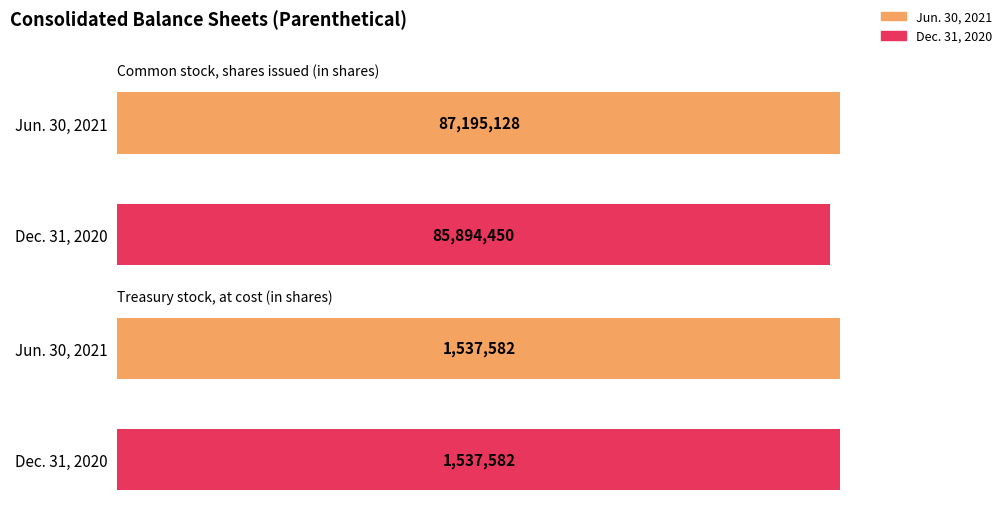

Reading left to right, extract all data points from this chart.

Jun. 30, 2021: 87195128	1537582
Dec. 31, 2020: 85894450	1537582